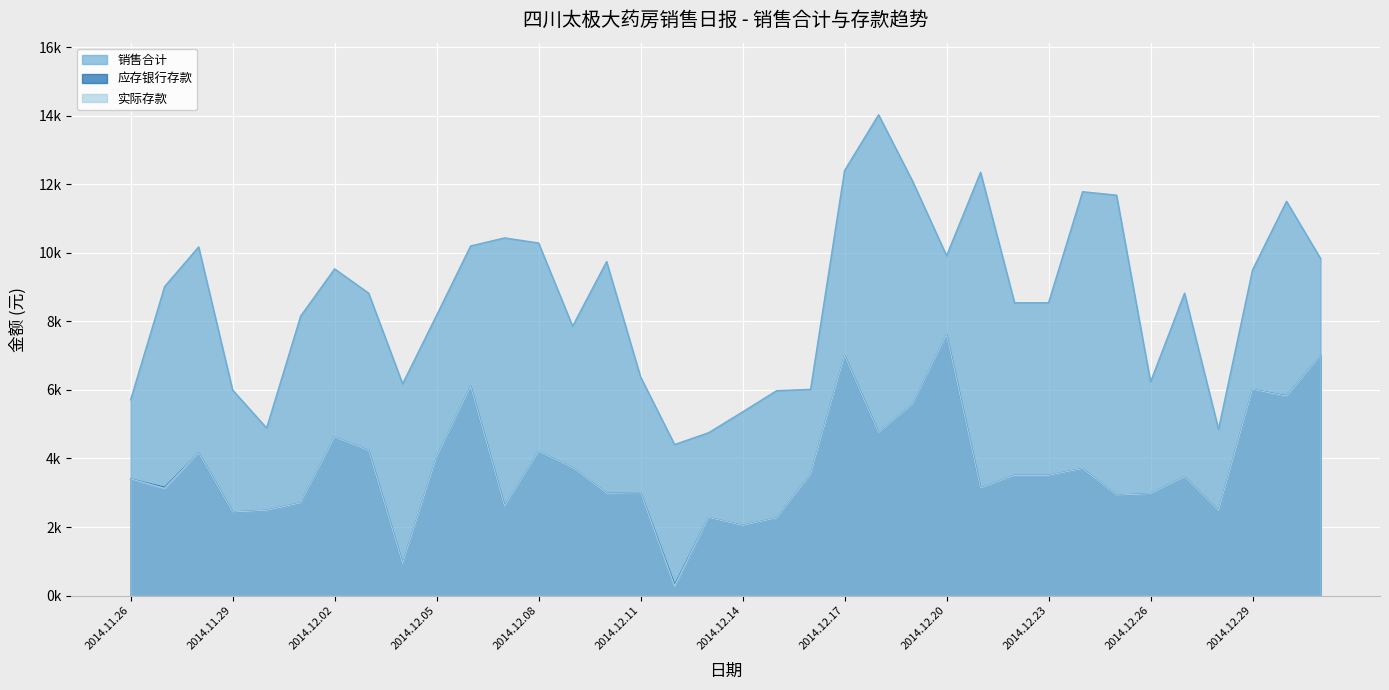

What is the difference between the maximum and second lowest values in the 实际存款 series?

6675.1